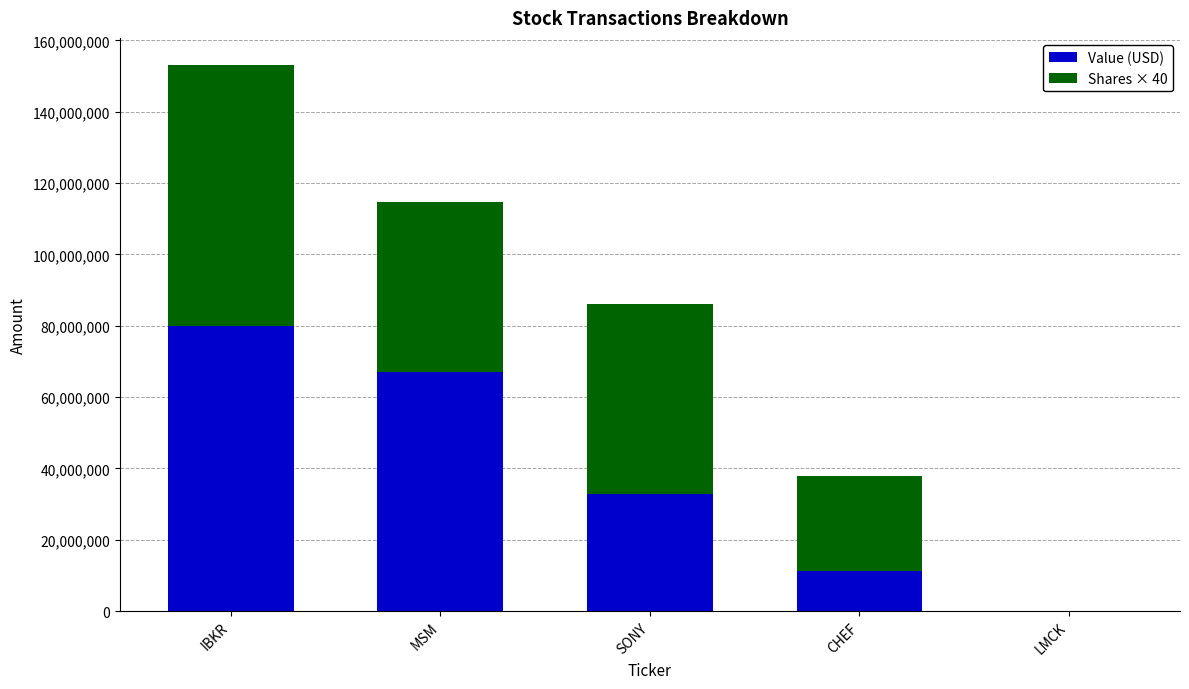

At which category is the sum across all series the highest?

IBKR